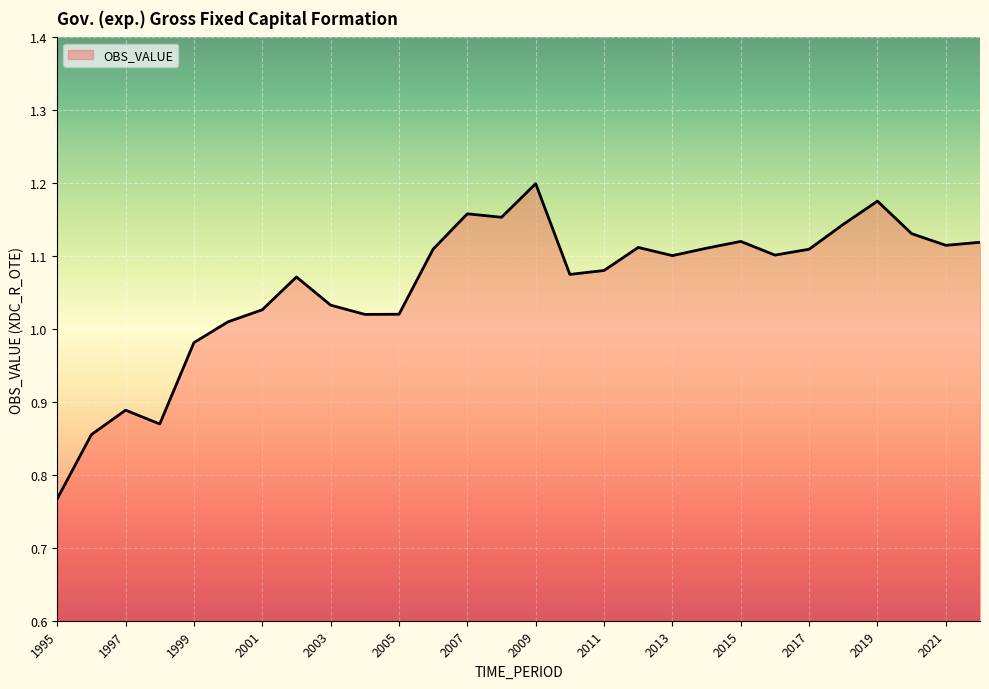

What is the difference between the maximum and minimum values?

0.4